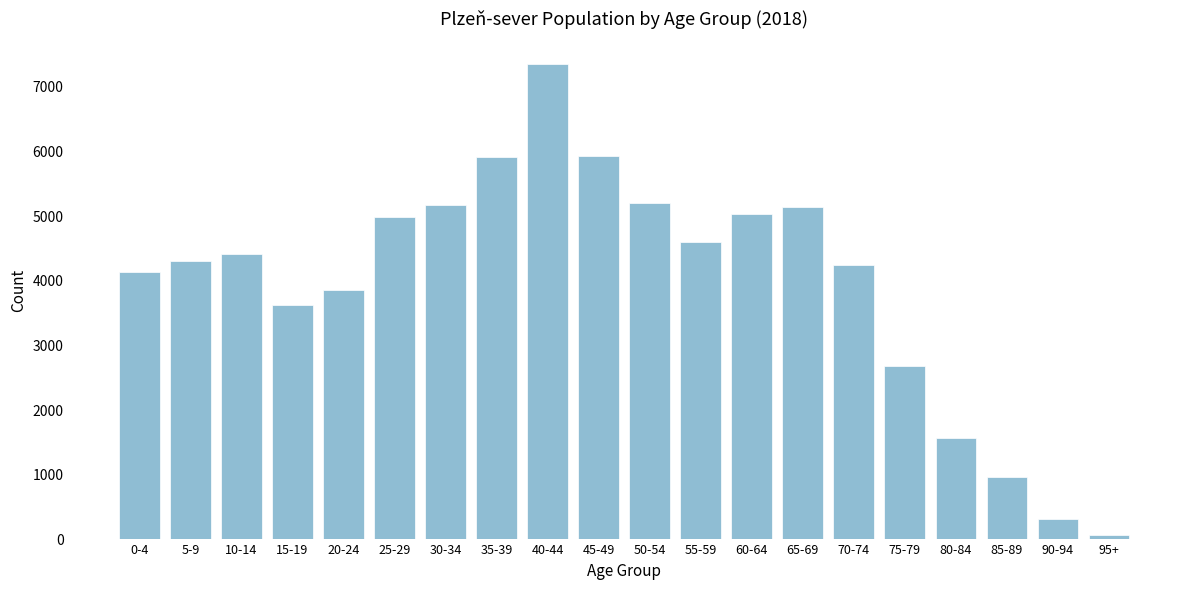

Which category has the highest value across all series?

40-44